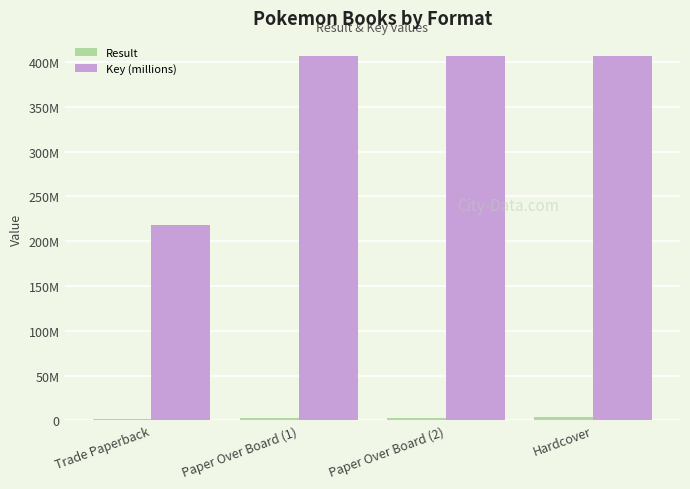

How many data points in Key (millions) are above 406?

3